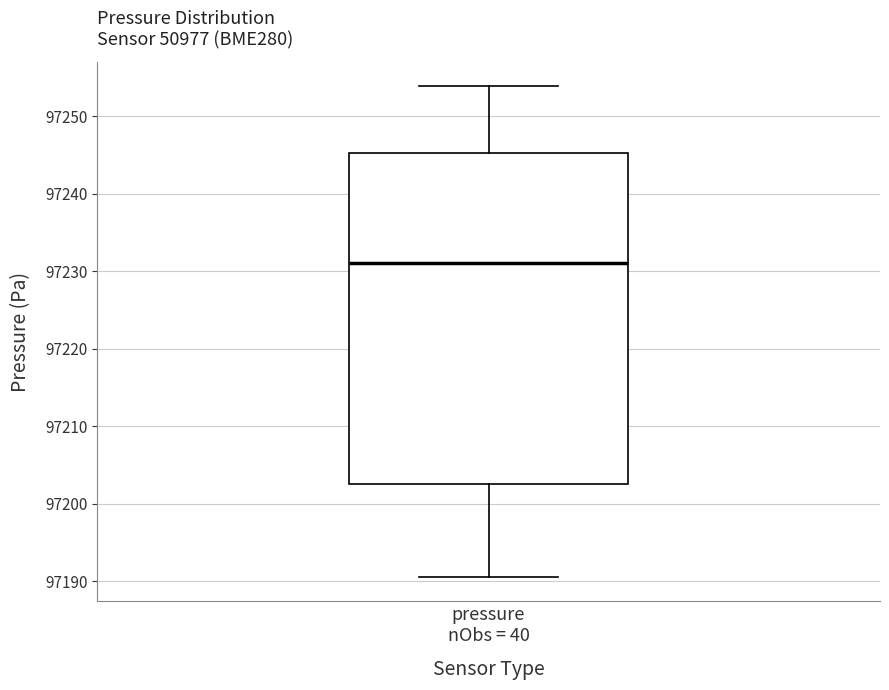

Transcribe this box plot: give where the median line is, the range the box spans, and where the two whiskers end, as read against the y-axis. The values are not printed on the chart, so give them approximately, as read against the axis.

median 97231, box 97203 to 97245, whiskers 97191 to 97254